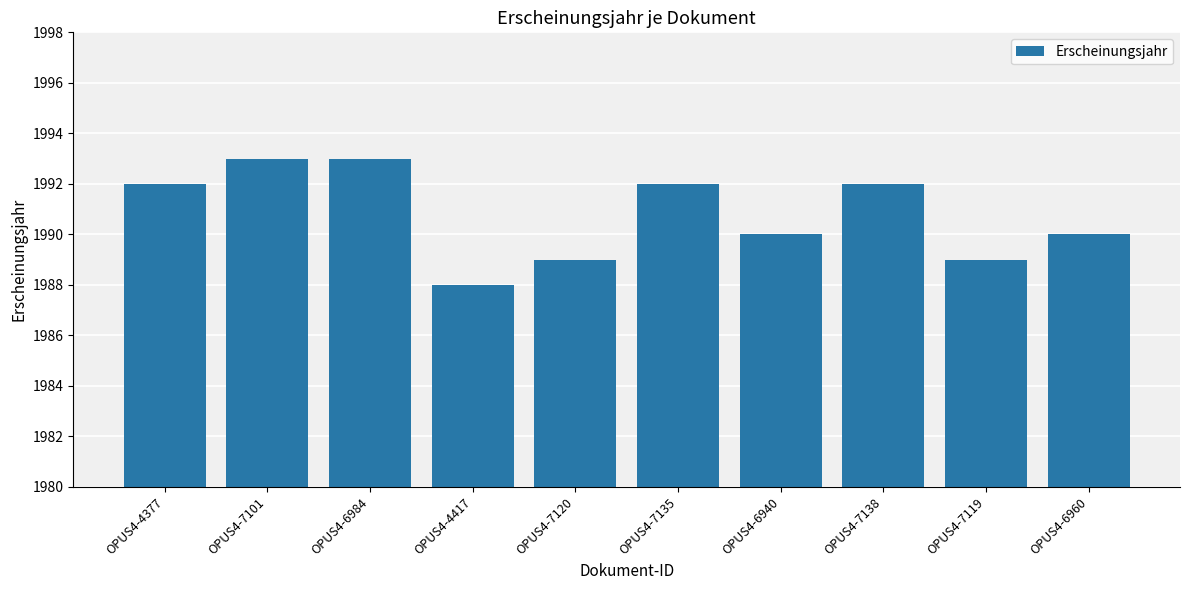

True or false: the data shows 1989 at OPUS4-7119.

True